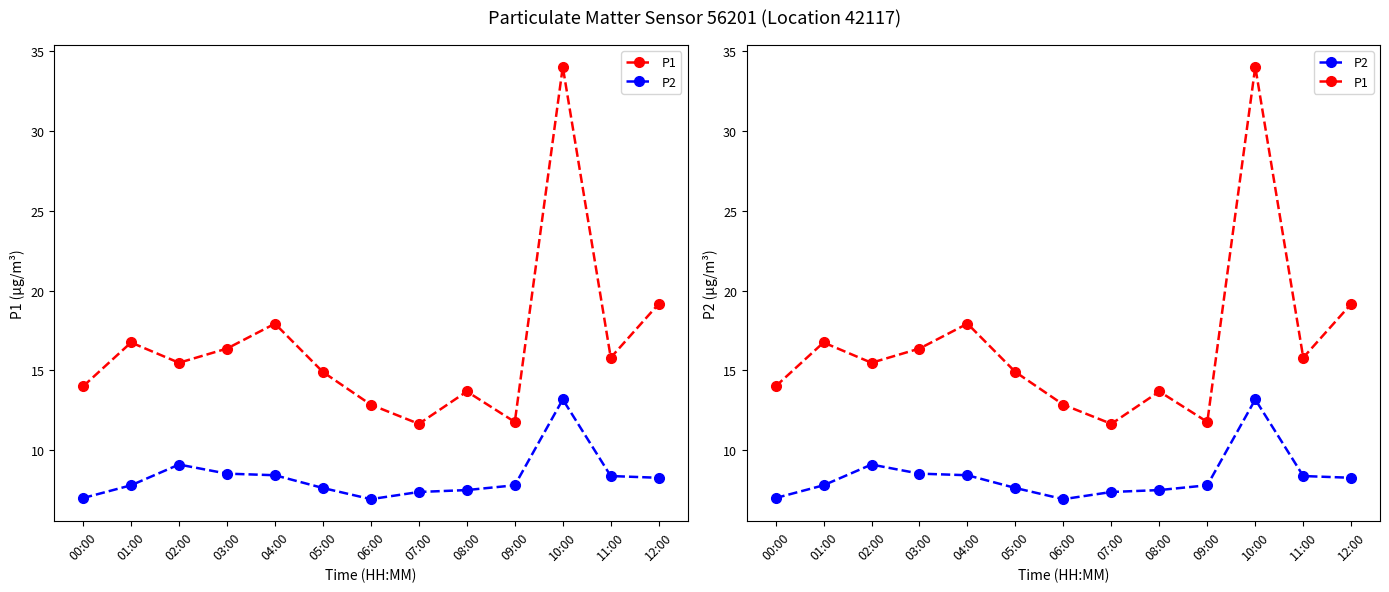

At which category does P1 reach its first local peak?

01:00